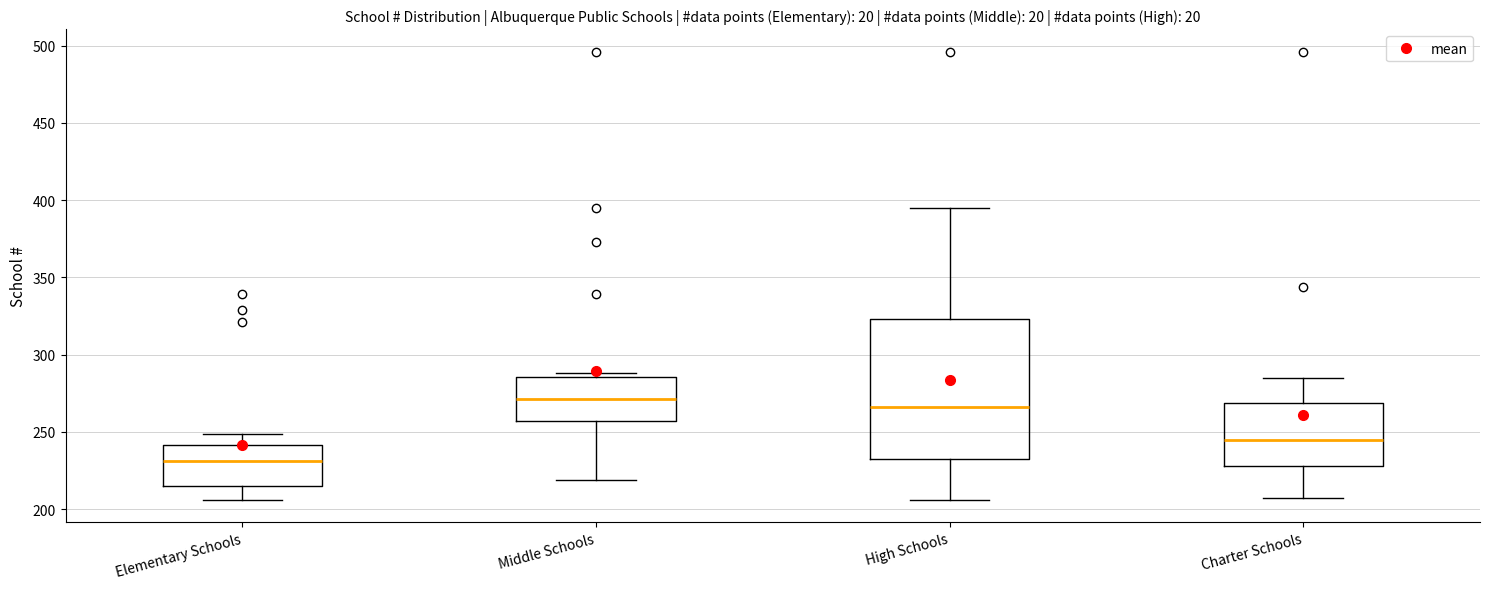

Reading left to right, read every box against the y-axis: the position of its median line, the range the box covers, and the ends of its whiskers. The values are not printed on the chart, so give them approximately, as read against the axis.

Elementary Schools: median 230, box 215 to 240, whiskers 205 to 250
Middle Schools: median 270, box 255 to 285, whiskers 220 to 290
High Schools: median 265, box 235 to 325, whiskers 205 to 395
Charter Schools: median 245, box 230 to 270, whiskers 205 to 285